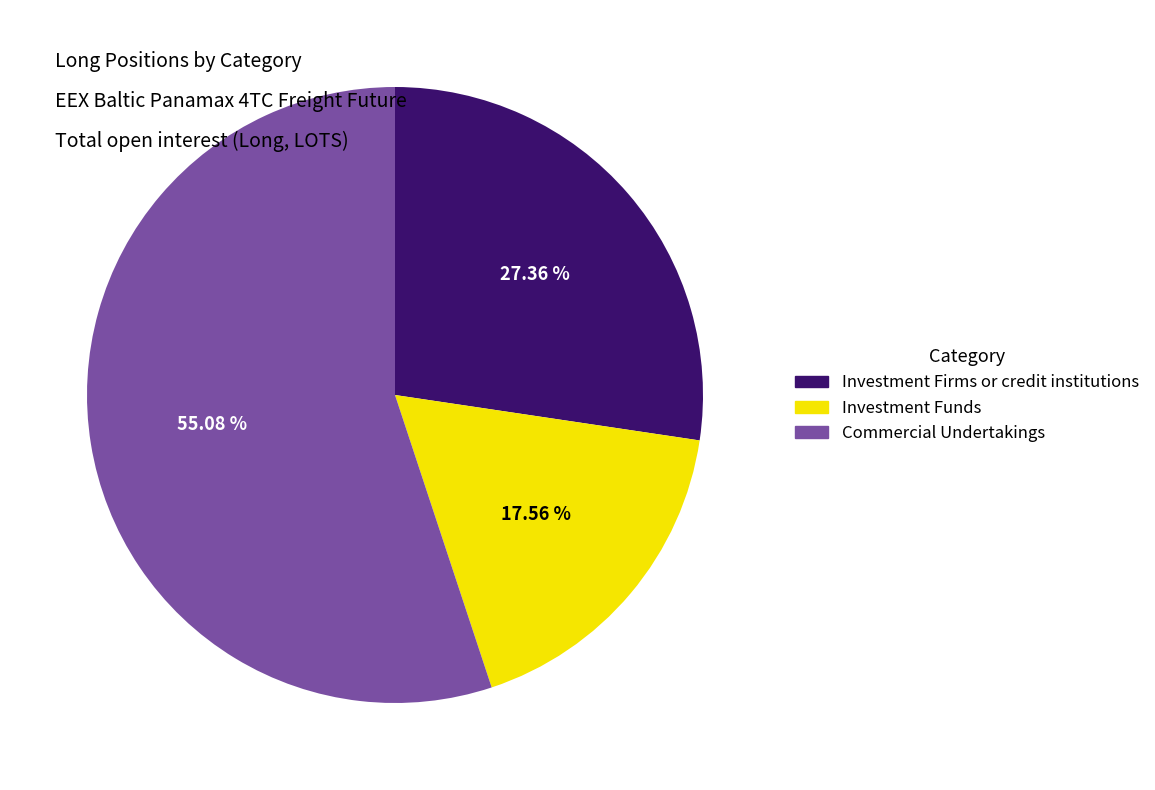

True or false: Commercial Undertakings accounts for 55% of the total.

True